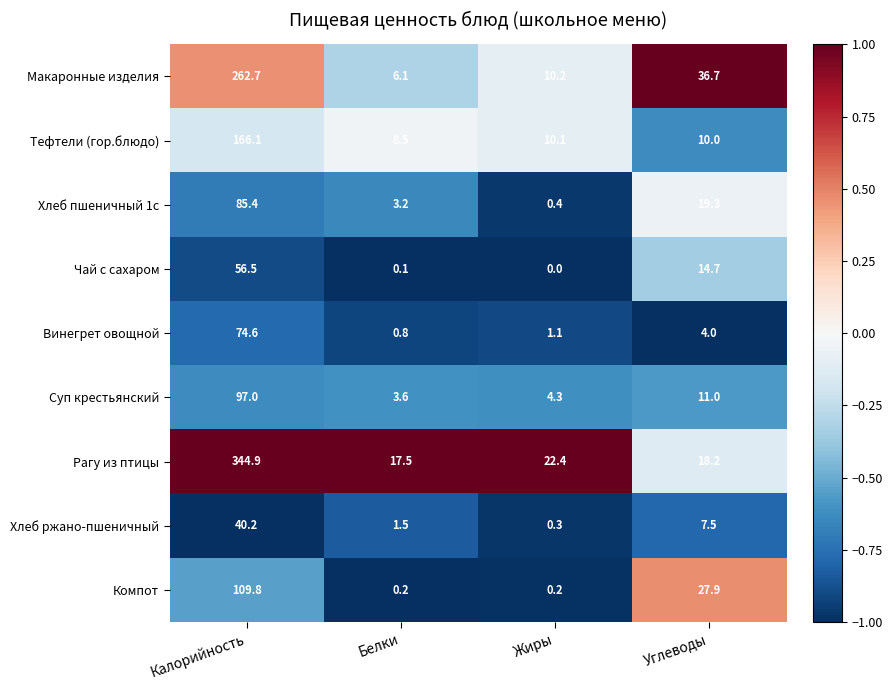

What is the sum of the Хлеб пшеничный 1с values at Калорийность and Белки?

88.6